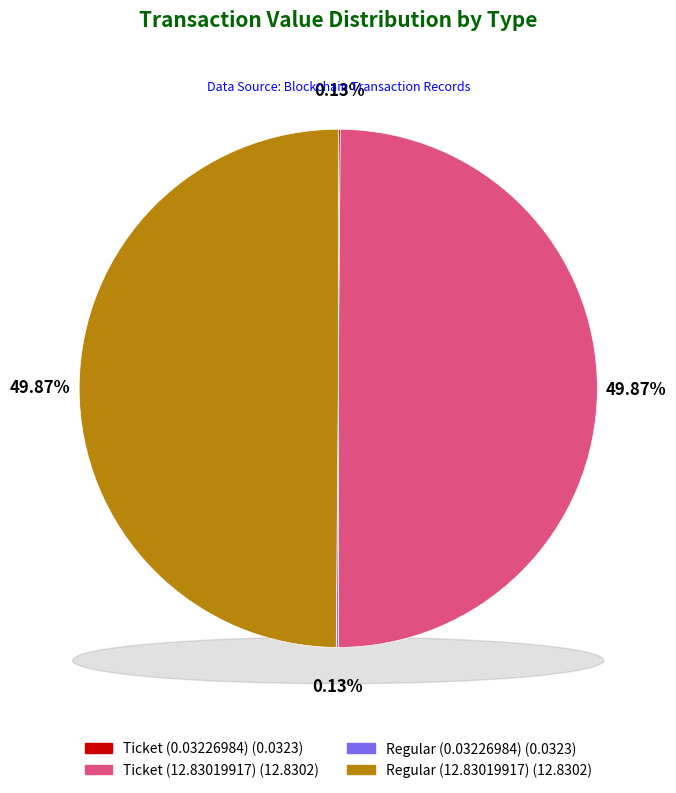

To the nearest percent, what is the combined percentage of Regular (12.83019917) and Ticket (0.03226984)?

50%